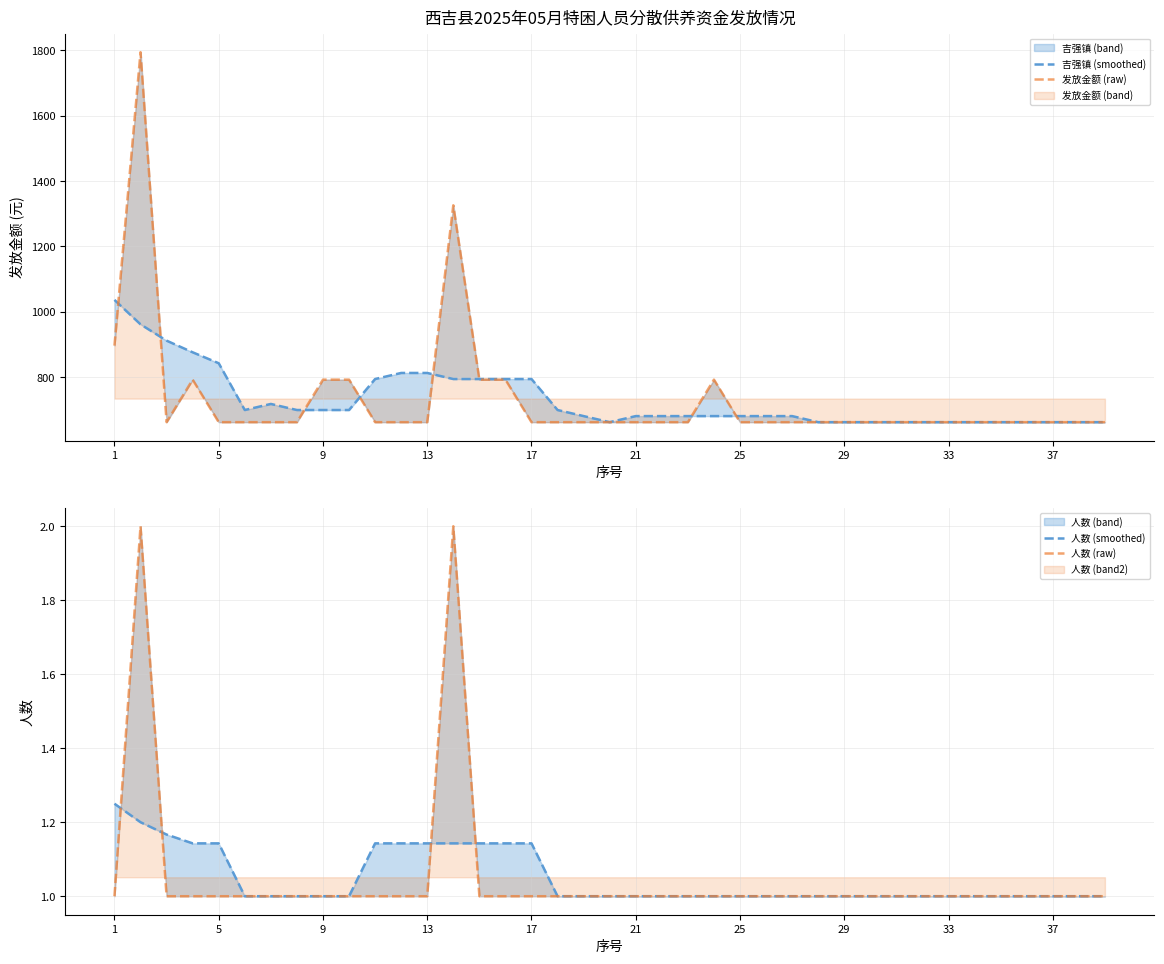

What value does the 人数 (raw) series have at 17?

1.0